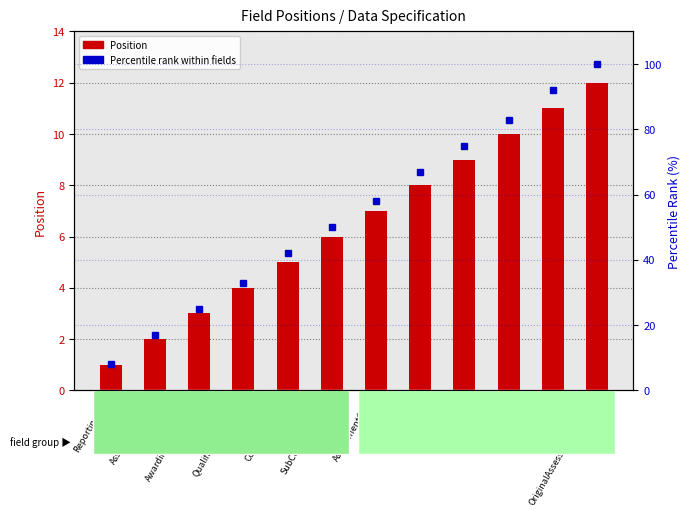

How many values in the Position (field order) series exceed 7?

5